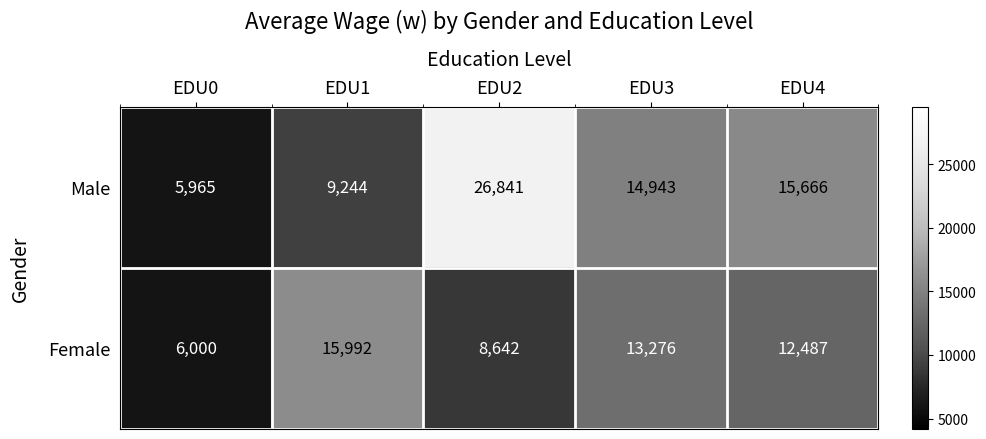

Which series has the largest range (max minus min)?

Male